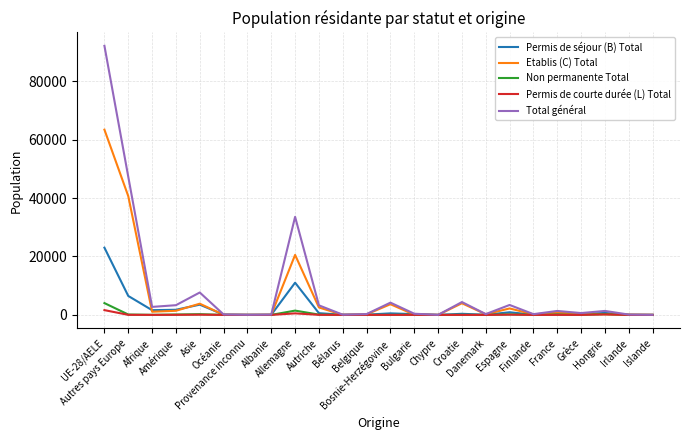

What is the difference between the second highest and minimum values in the Permis de séjour (B) Total series?

11024